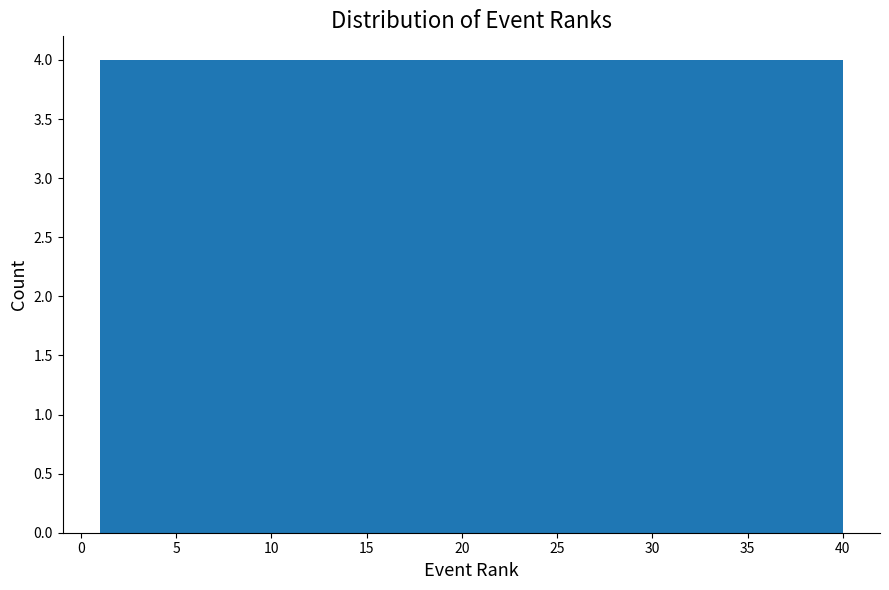

Reading left to right, list every bar in this chart as the range it spans on the x-axis followed by its height. Neither the bar edges nor the heights are printed on the chart, so give them approximately, as read against the axes.

1.0 to 4.9: 4
4.9 to 8.8: 4
8.8 to 12.7: 4
12.7 to 16.6: 4
16.6 to 20.5: 4
20.5 to 24.4: 4
24.4 to 28.3: 4
28.3 to 32.2: 4
32.2 to 36.1: 4
36.1 to 40.0: 4